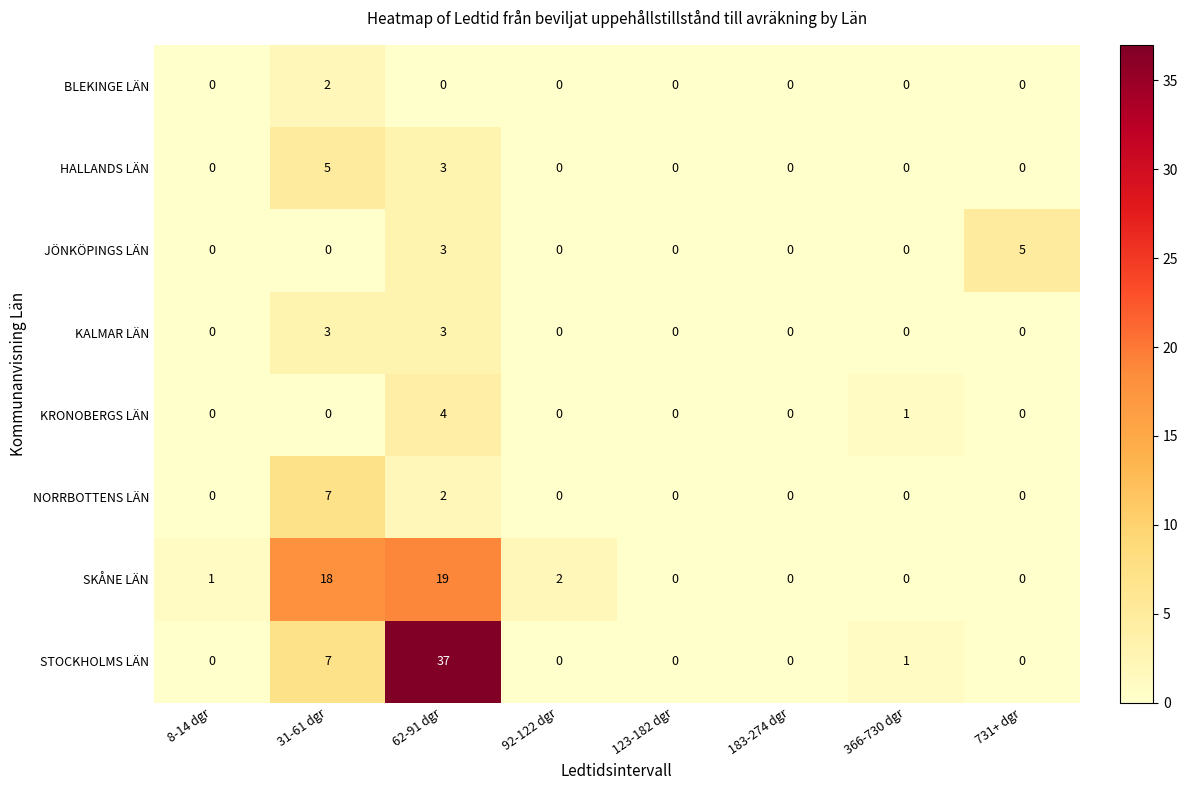

The KRONOBERGS LÄN series shows 4 at 62-91 dgr. True or false?

True